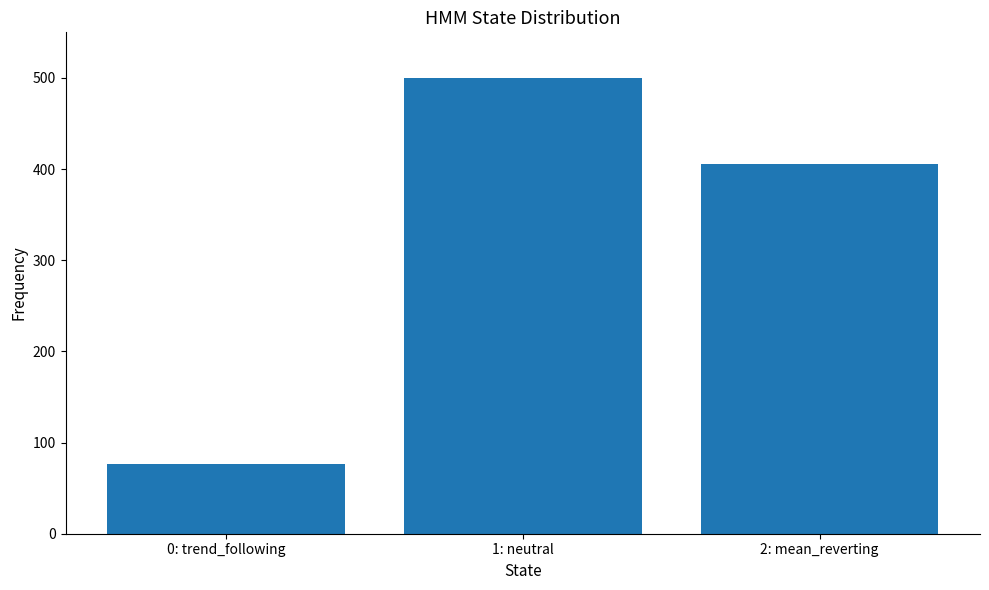

What is the label of the 1st bar from the left?

0: trend_following